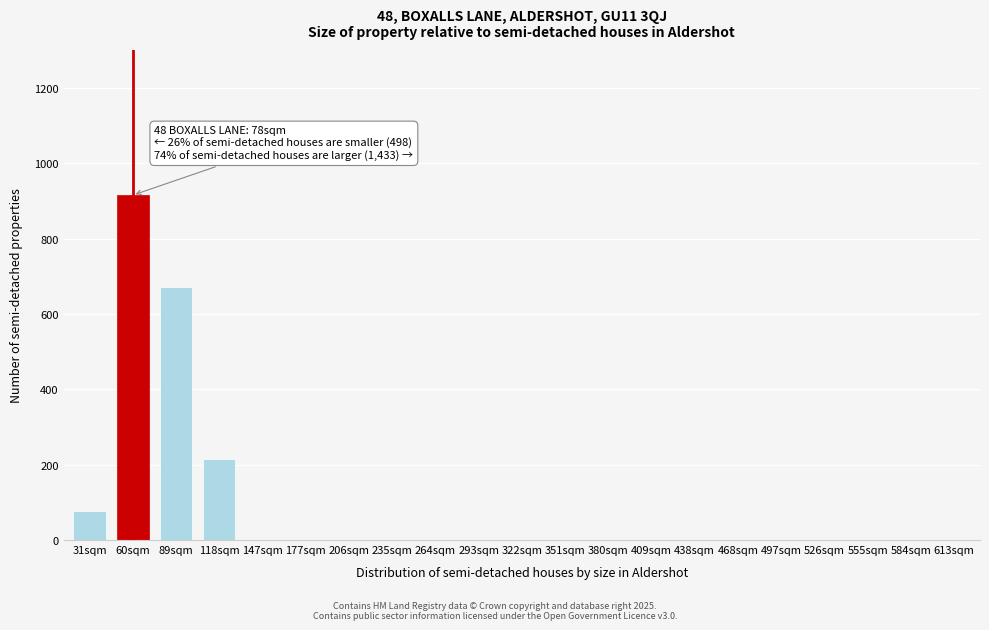

Reading left to right, extract all data points from this chart.

31sqm=77	60sqm=915	89sqm=671	118sqm=215	147sqm=0	177sqm=0	206sqm=0	235sqm=0	264sqm=0	293sqm=0	322sqm=0	351sqm=0	380sqm=0	409sqm=0	438sqm=0	468sqm=0	497sqm=0	526sqm=0	555sqm=0	584sqm=0	613sqm=0